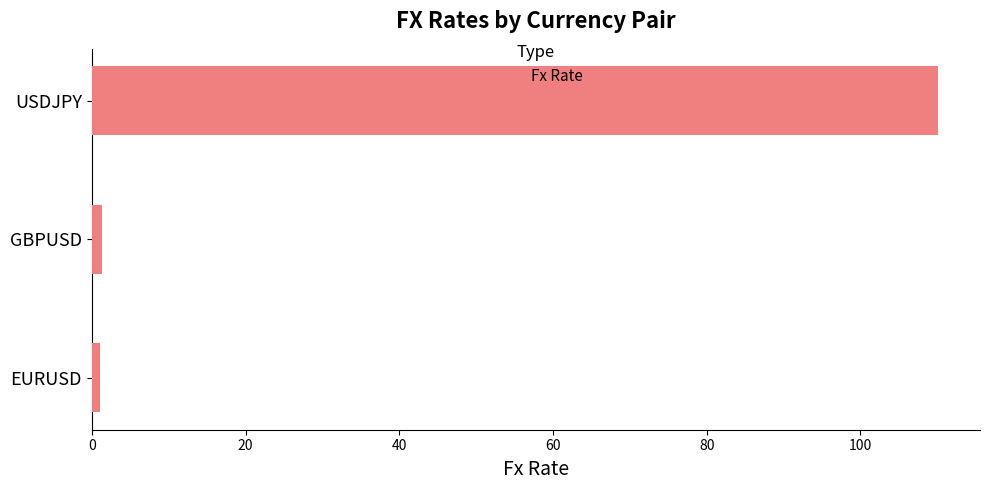

What is the smallest value displayed?

1.1